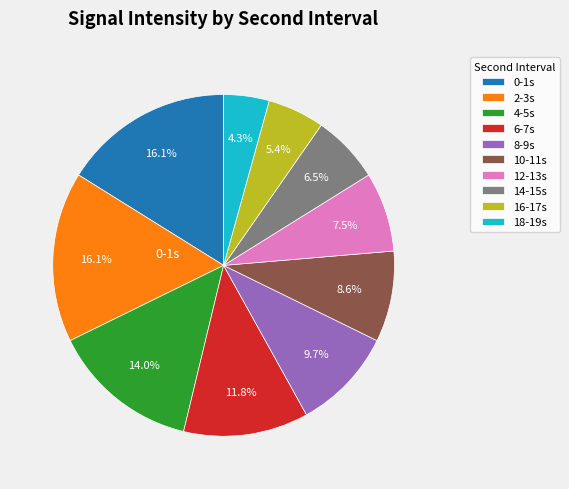

To the nearest percent, what is the difference between the largest and smallest slice percentages?

12%